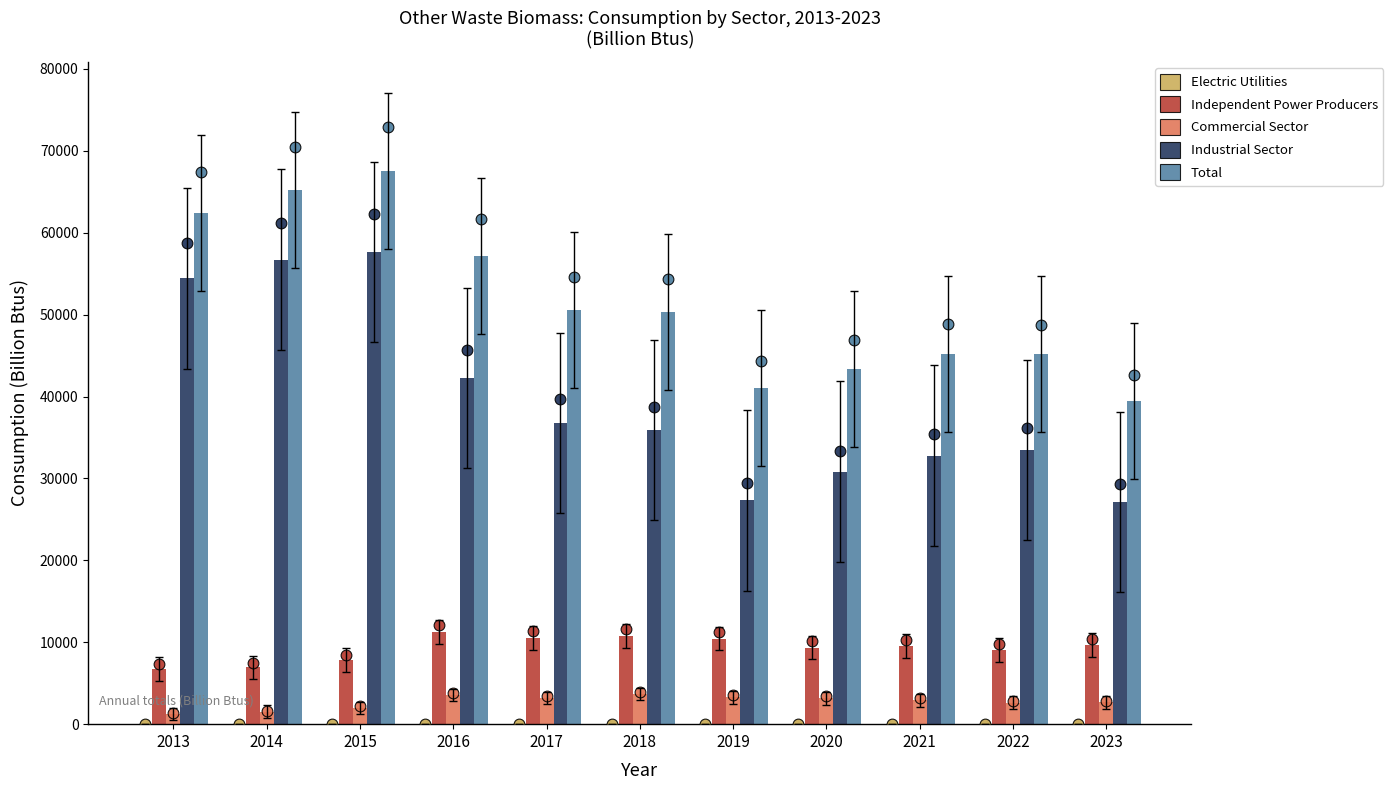

At which category is the sum across all series the highest?

2015